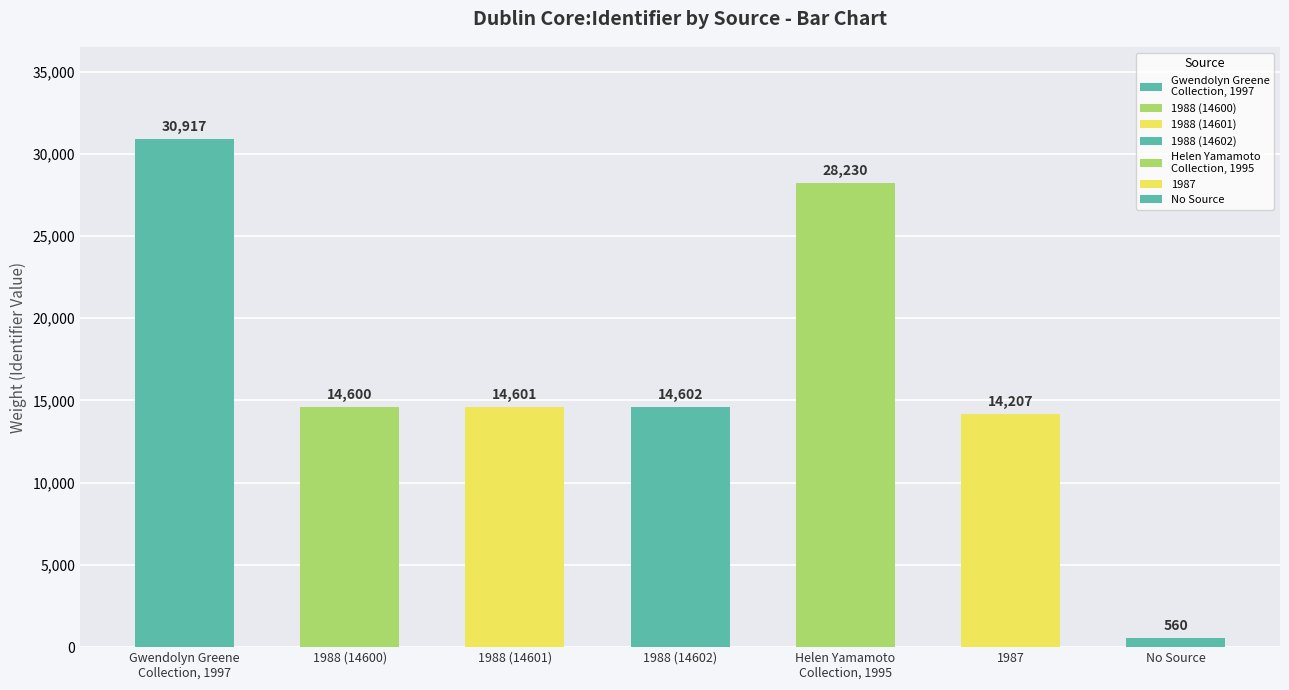

The chart shows a value of 7237 at 1988. True or false?

False